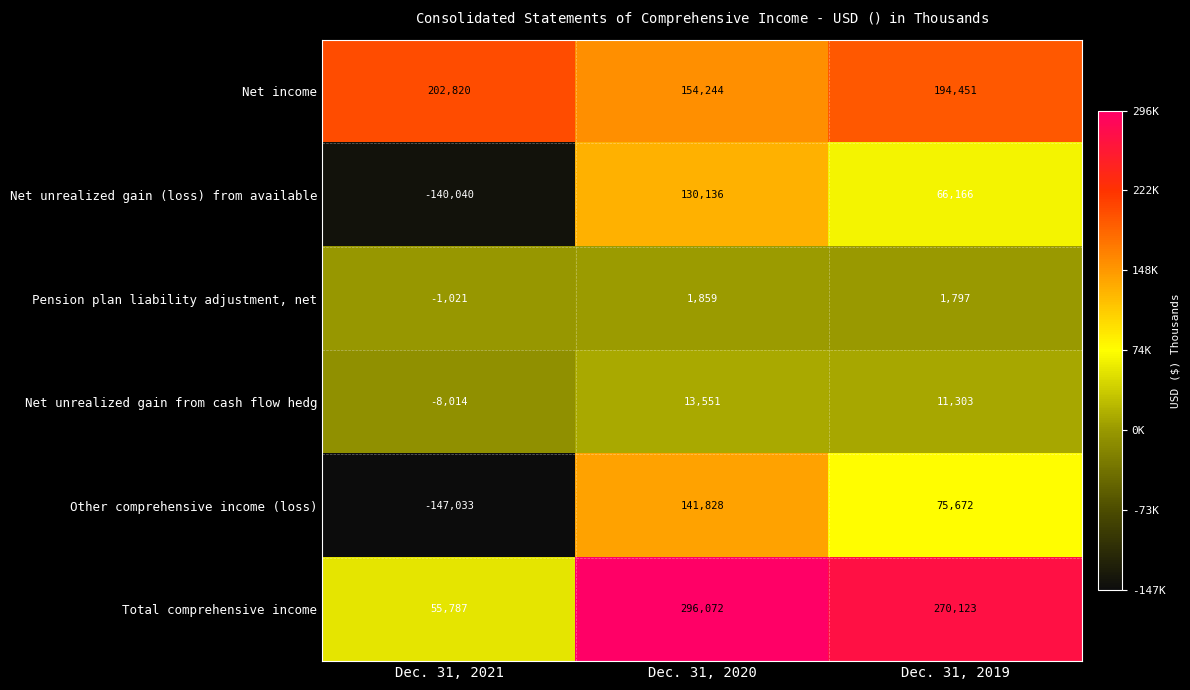

Where is Net income nearest to the value 178532?

Dec. 31, 2019